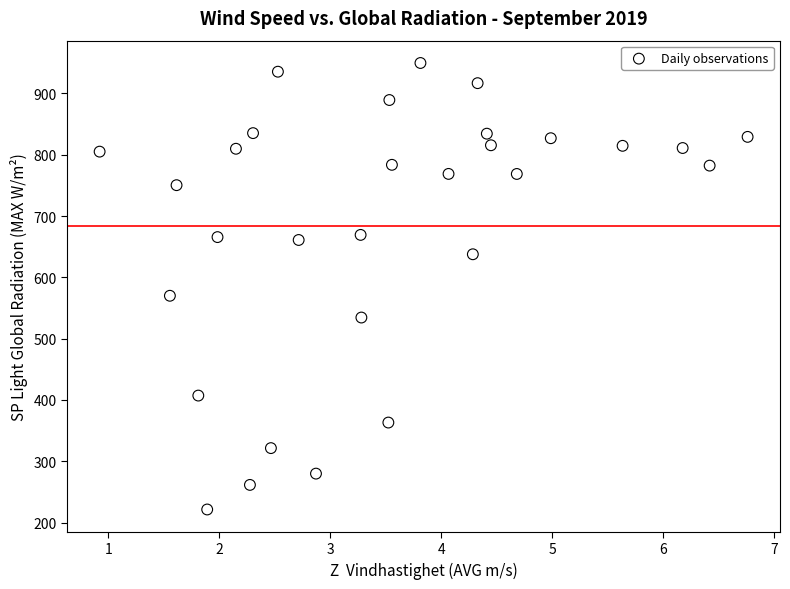

What is the range of Y values (max minus min)?

728.3